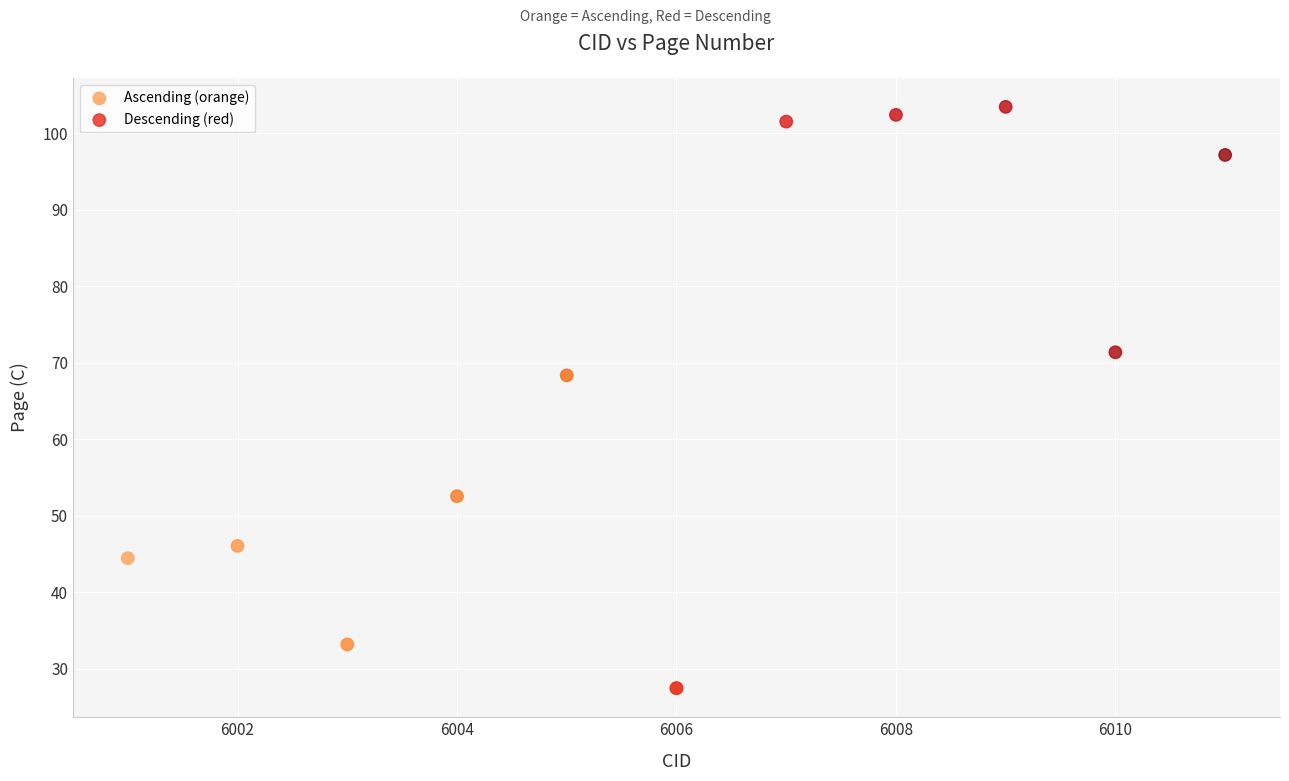

Which series has the widest spread of Y values?

Descending (red)